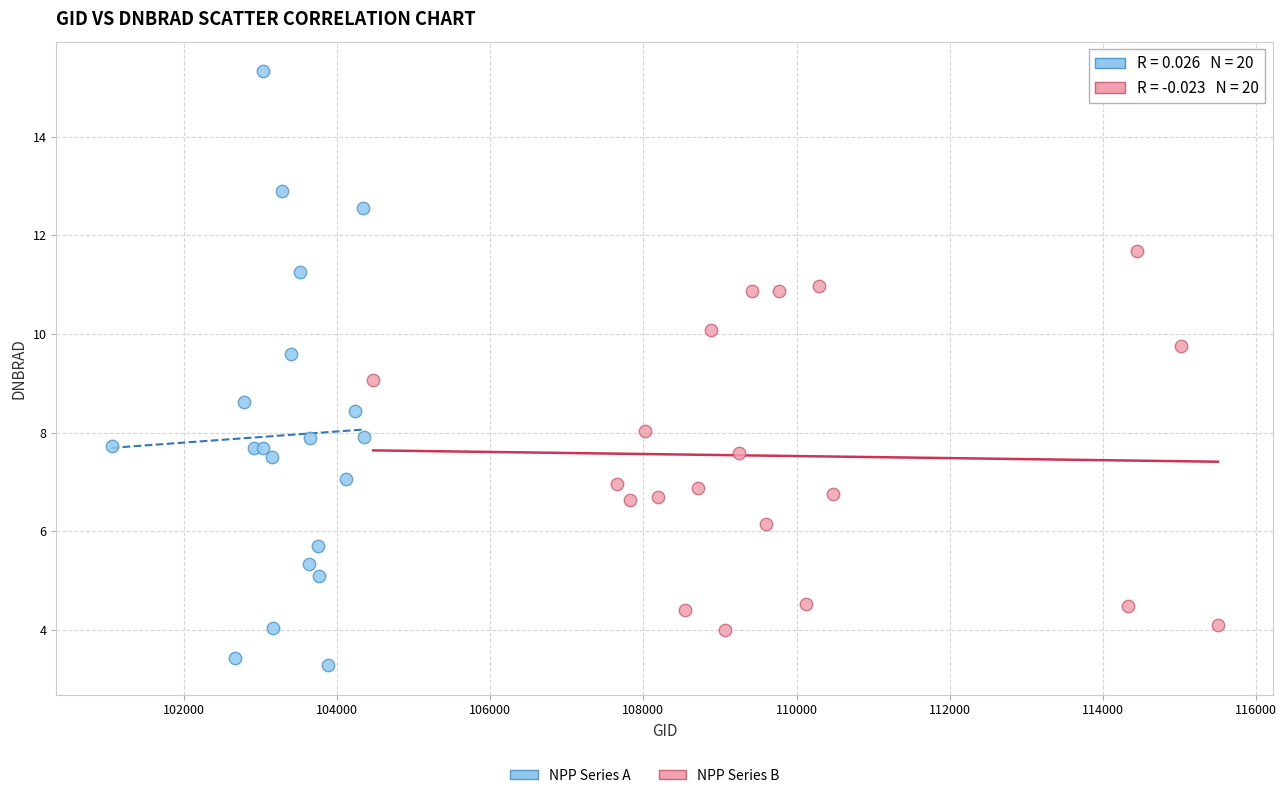

Which series contains the lowest Y value?

NPP Series A